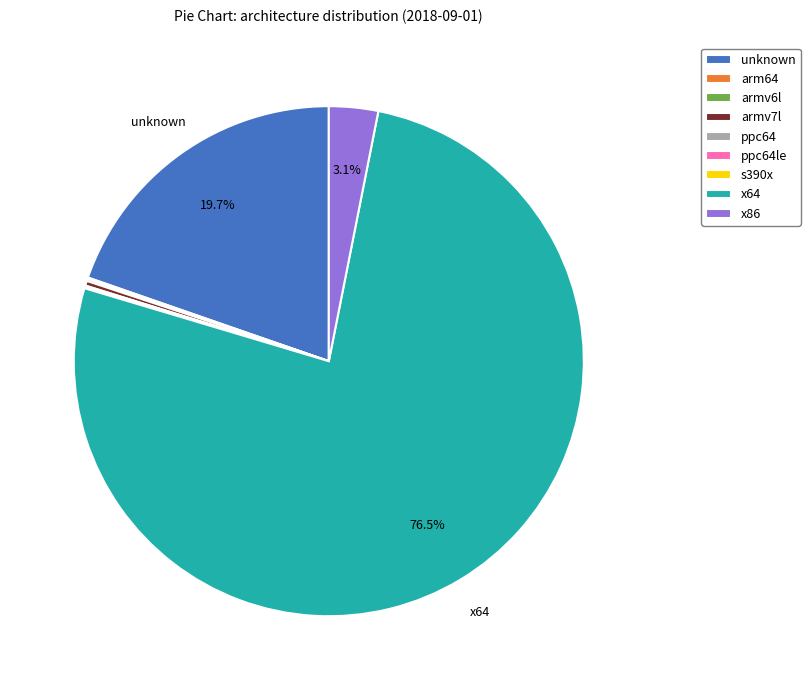

Which category has the biggest portion of the pie?

x64